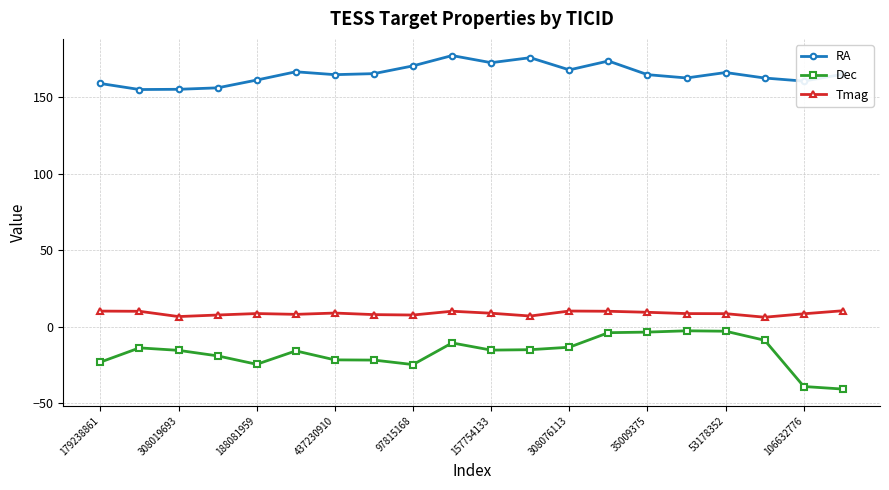

In RA, how many points are higher than both neighbors (excluding endpoints)?

5